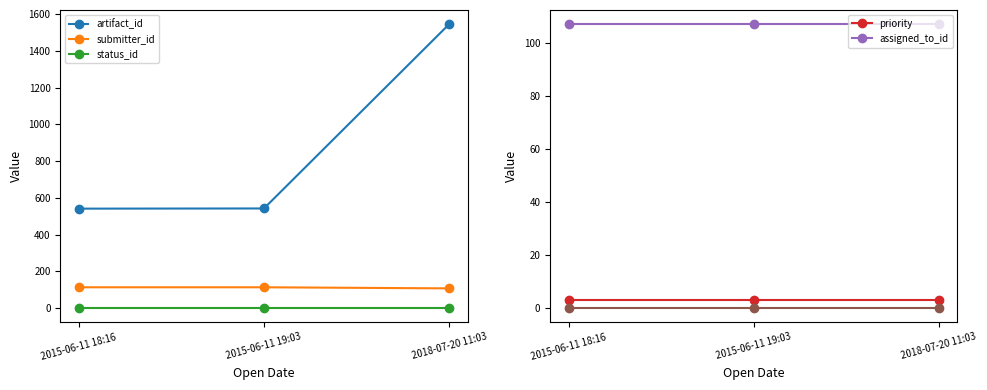

Is the value of priority at 2015-06-11 19:03 greater than the value of submitter_id at 2018-07-20 11:03?

No